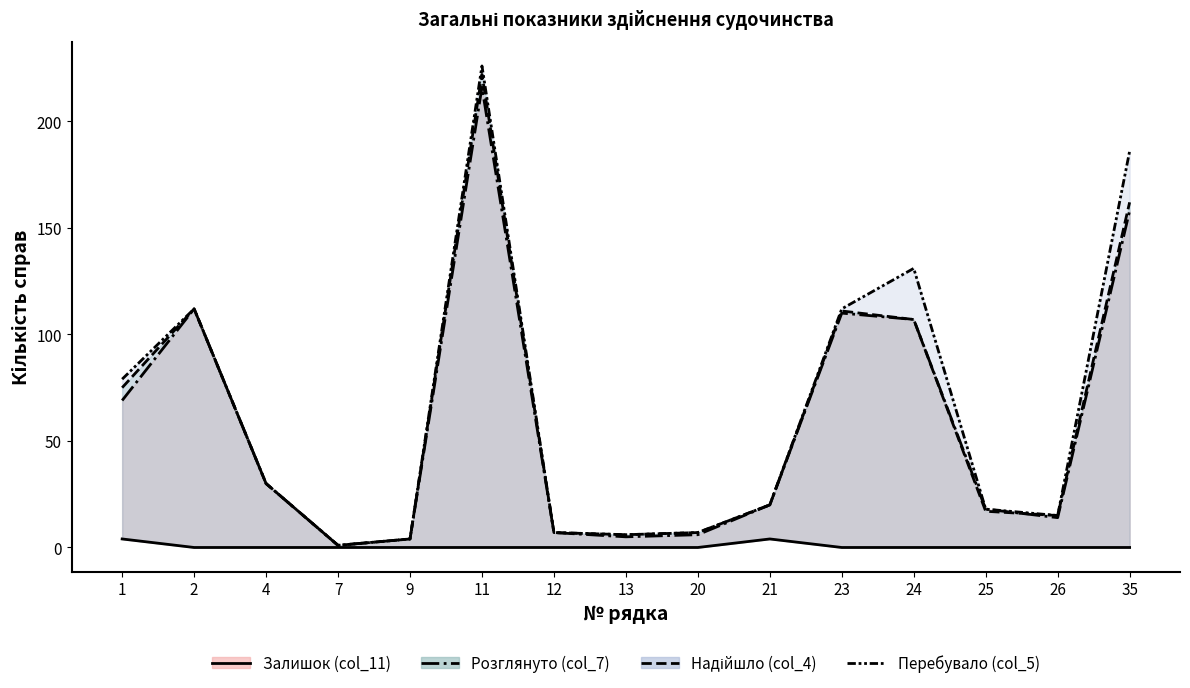

Does the chart display data point markers on the line(s)?

No